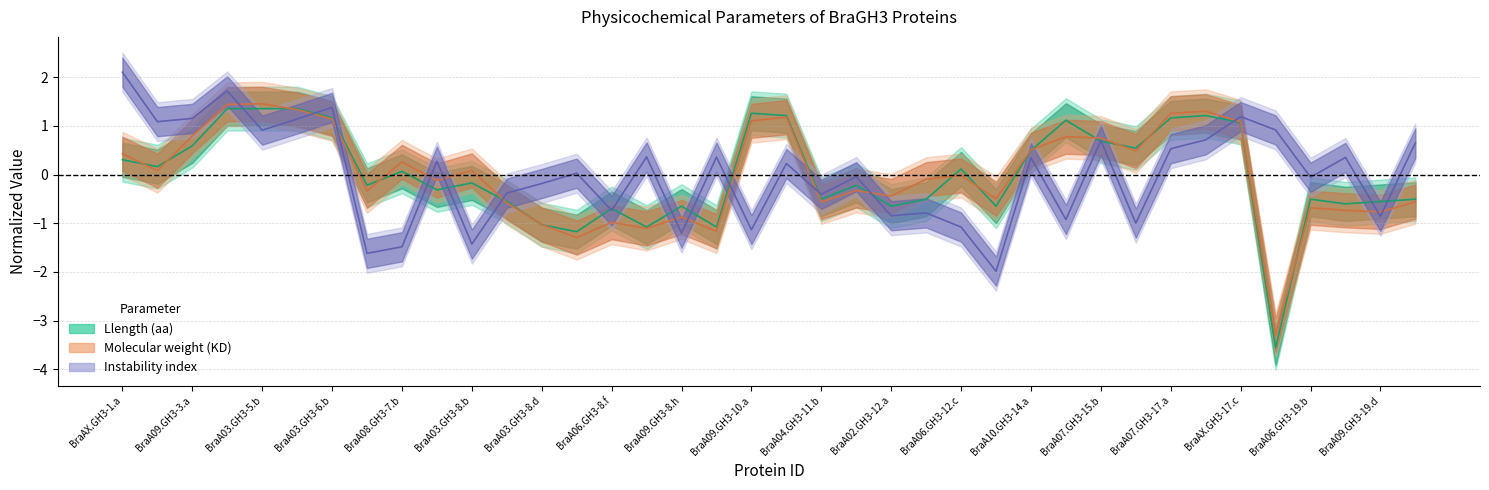

How many interior local valleys does the Llength (aa) series have?

12